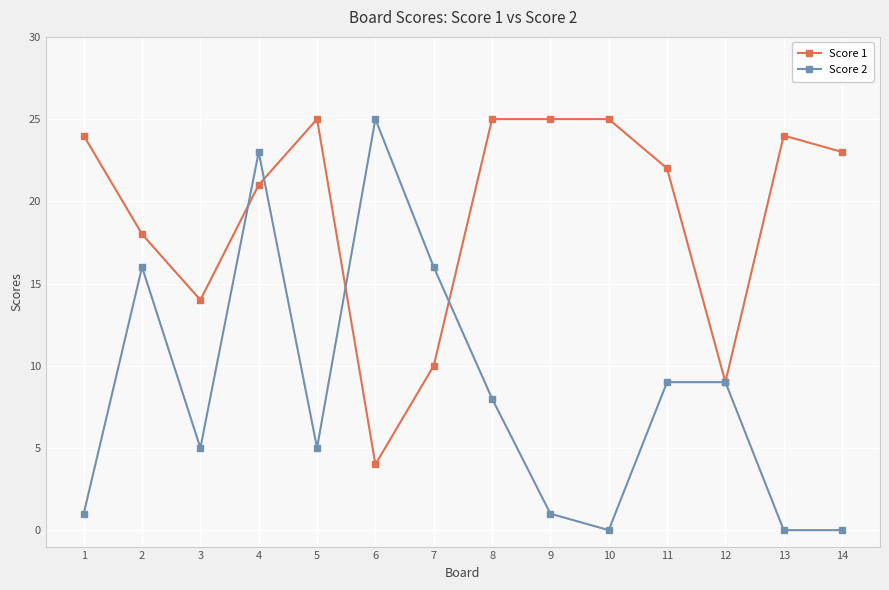

What is the highest value of the Score 2 series?

25